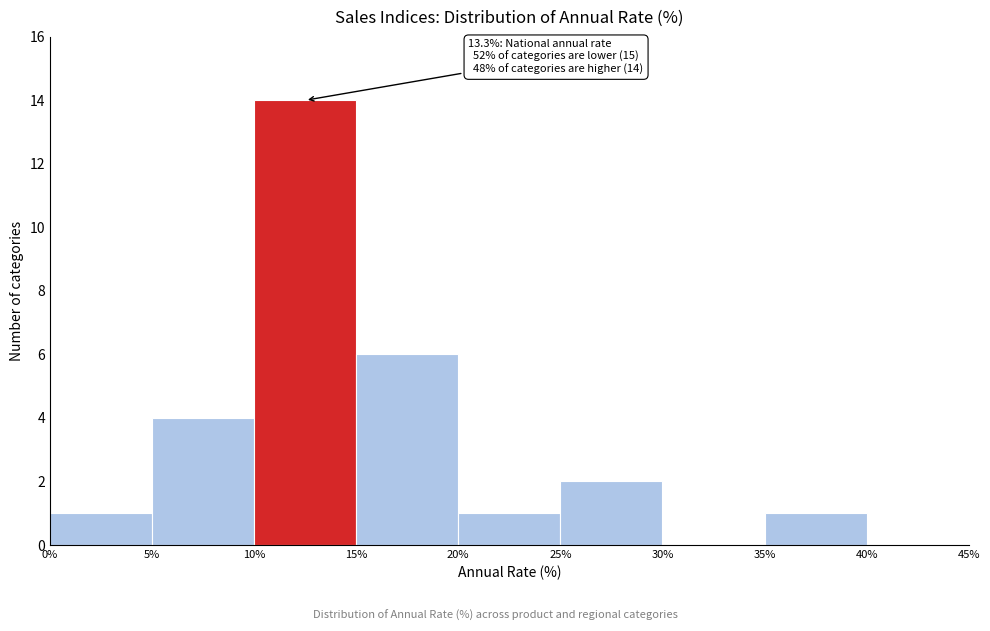

Which range on the x-axis has the tallest bar?

10% to 15%